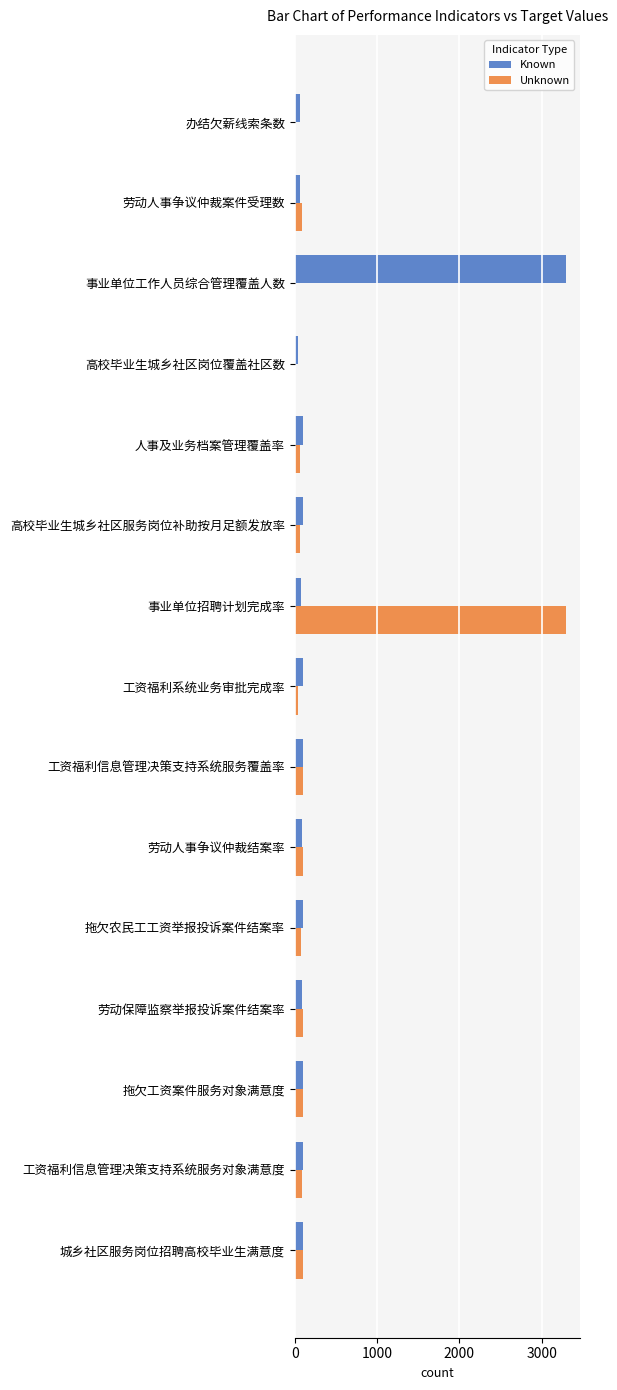

Between 事业单位工作人员综合管理覆盖人数 and 城乡社区服务岗位招聘高校毕业生满意度, which series saw the biggest shift?

Known